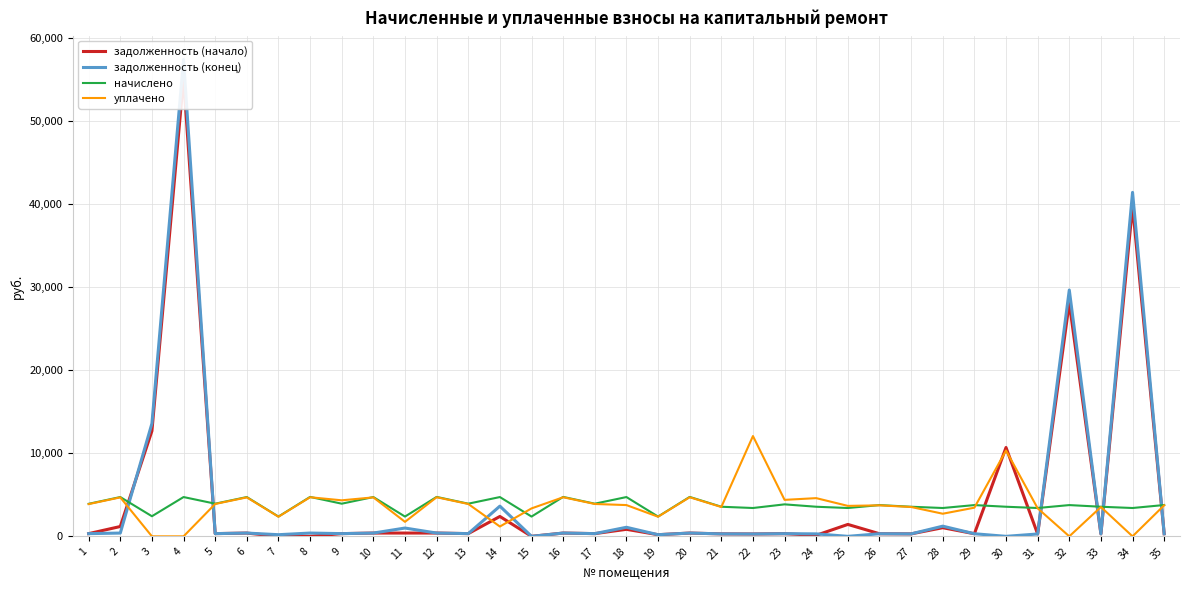

What is the total value across all series at 32?

61547.6